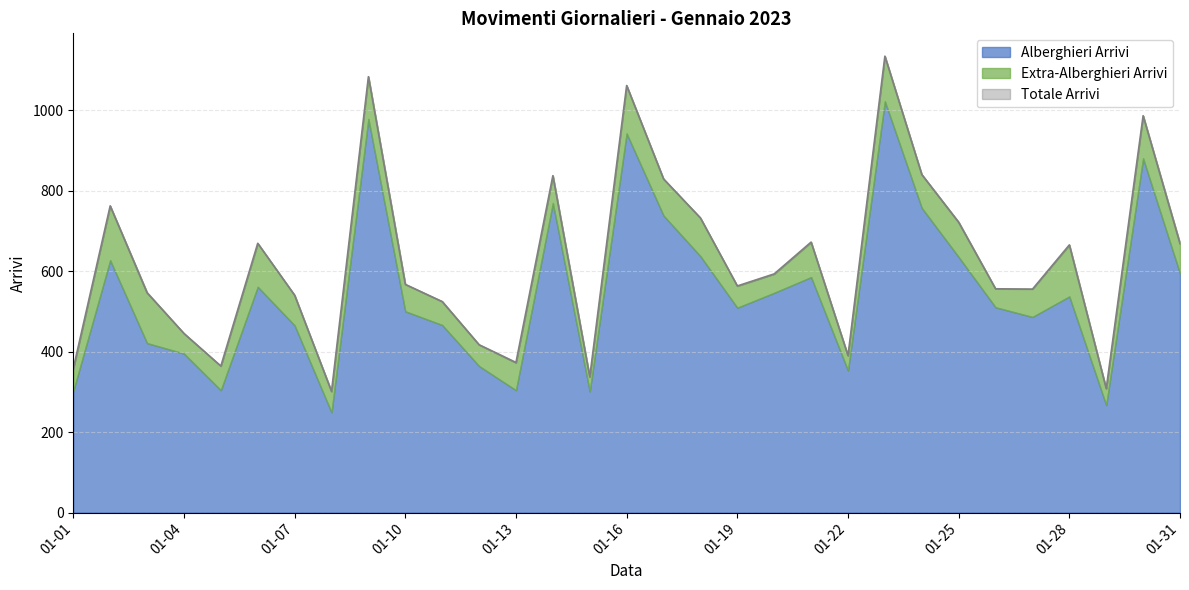

Is it true that Totale Arrivi equals 593 at 2023-01-20?

True